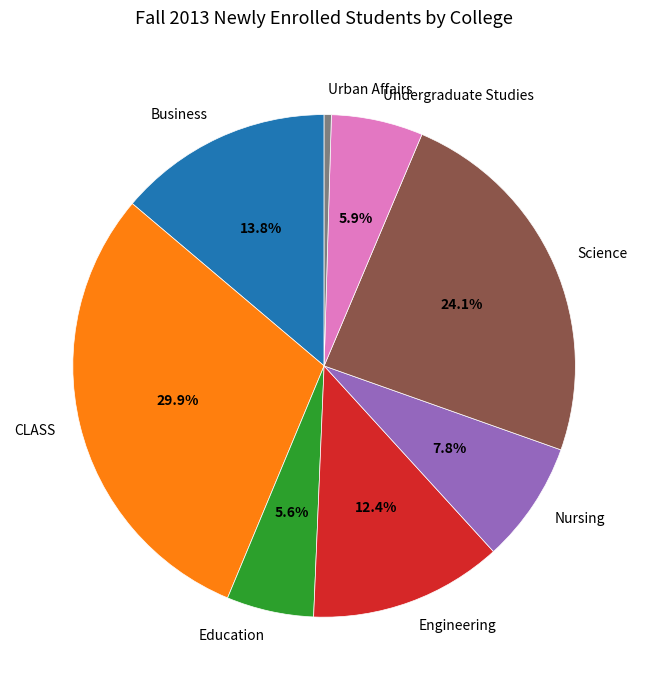

Count the number of slices in the pie.

8